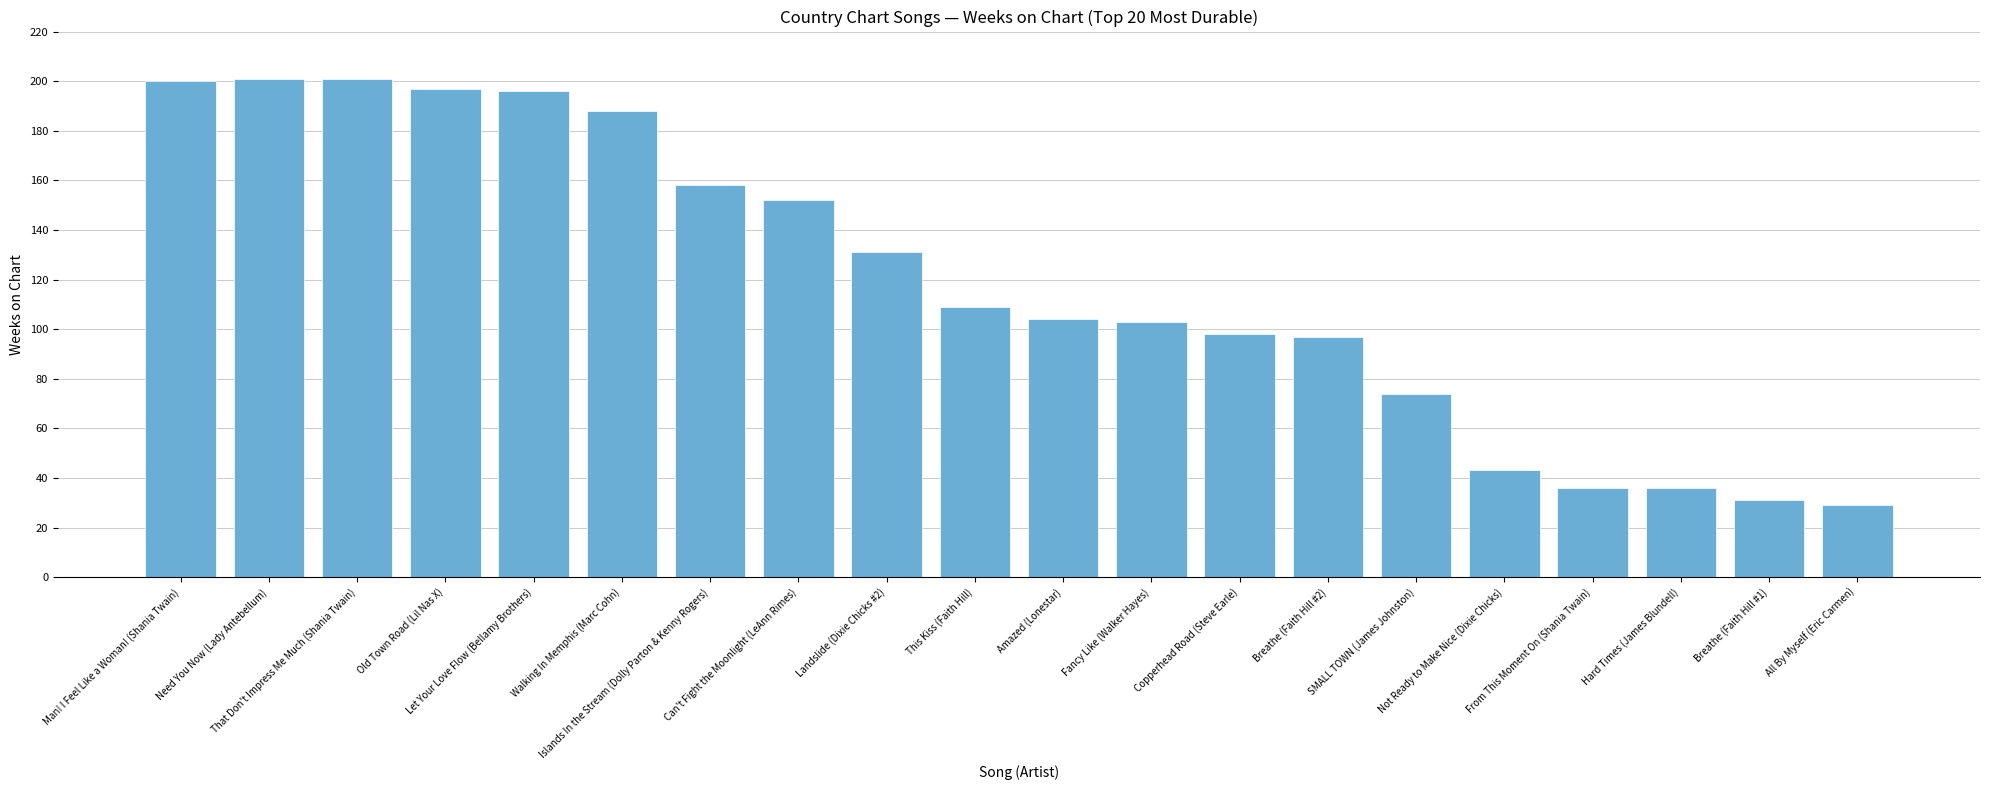

True or false: the data shows 201 at Need You Now (Lady Antebellum).

True